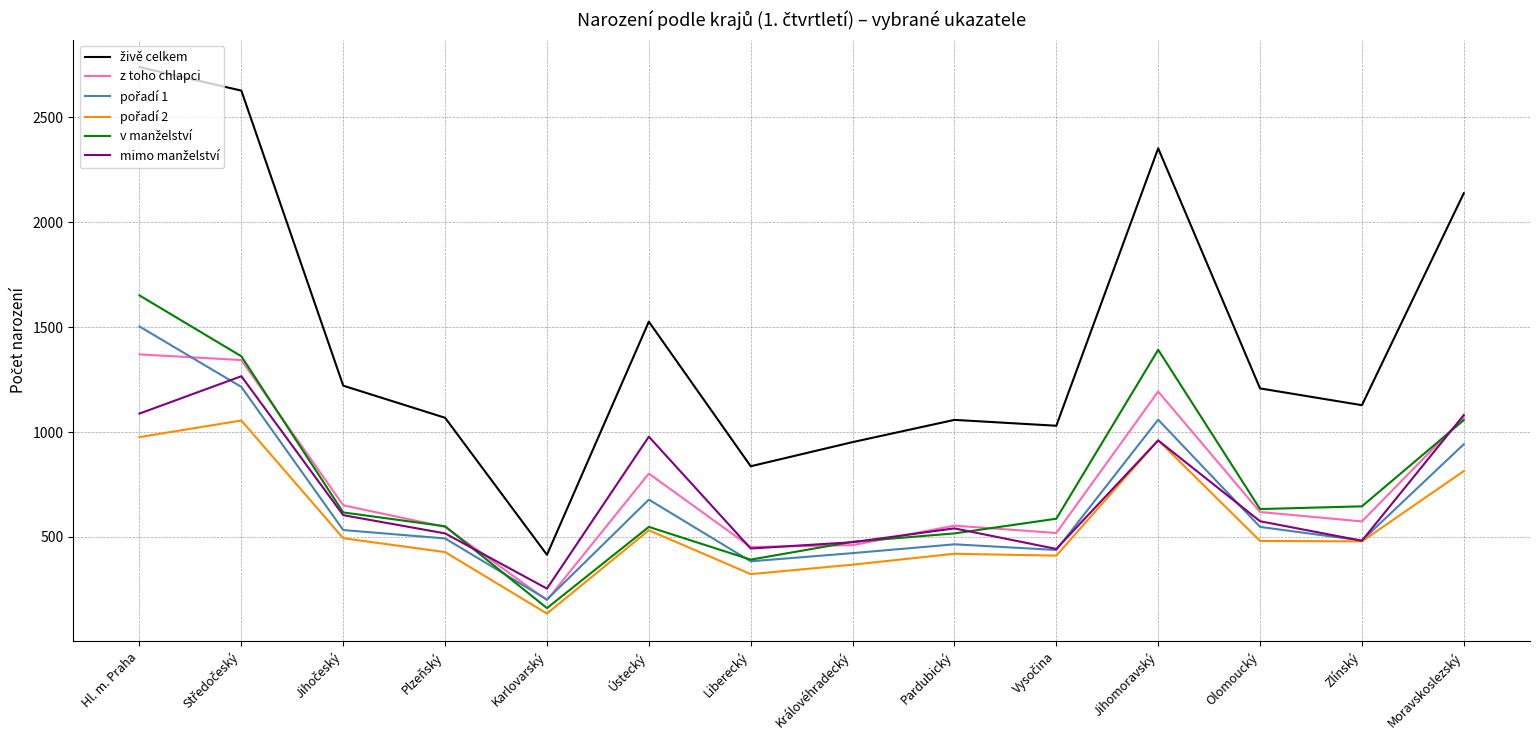

What is the approximate value of z toho chlapci at Jihomoravský?

1193